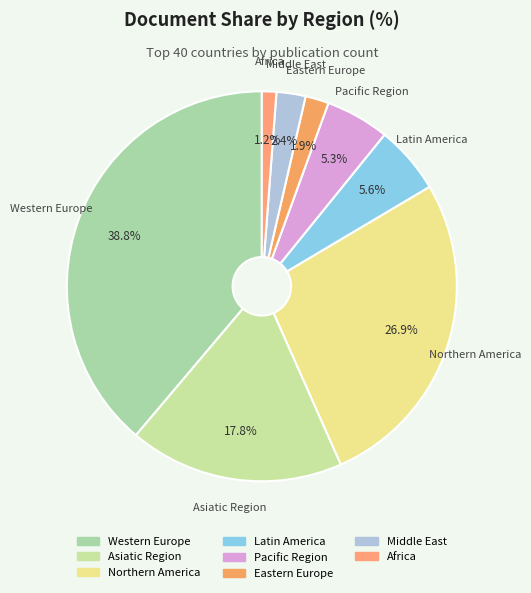

Which slice is the smallest?

Africa